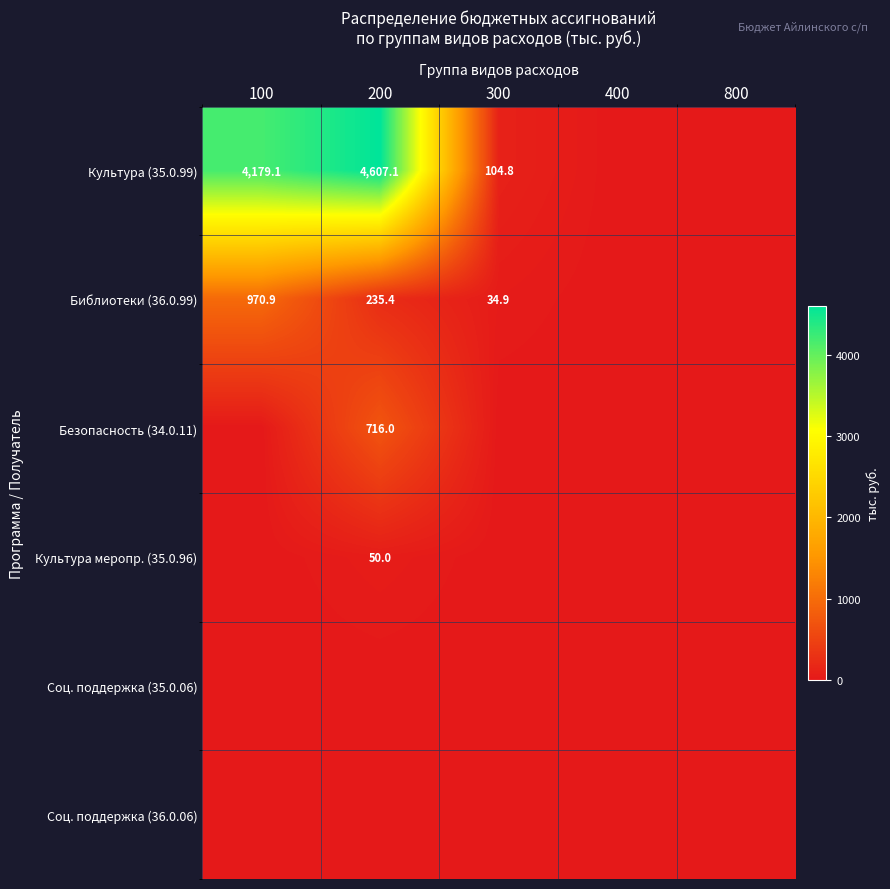

How many data points in Библиотеки (36.0.99) are less than 34?

2